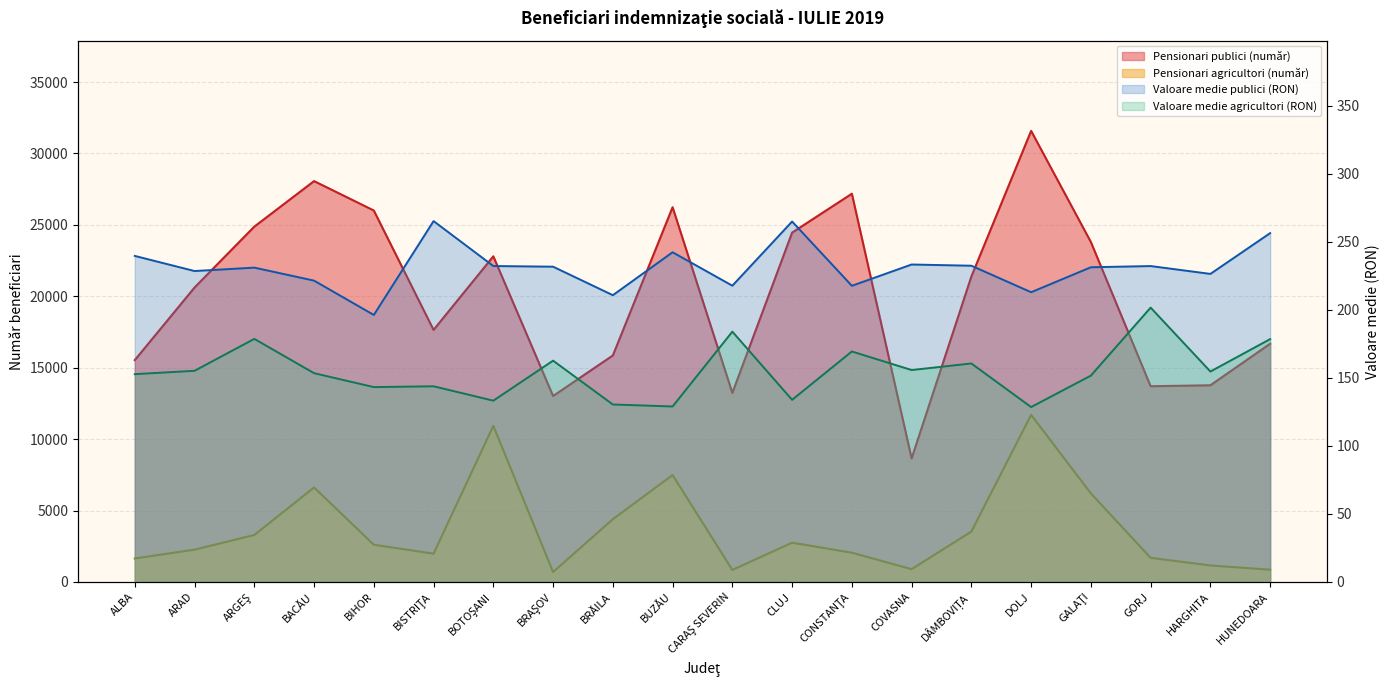

True or false: Valoare medie publici (RON) and Pensionari agricultori (număr) intersect in this chart.

False